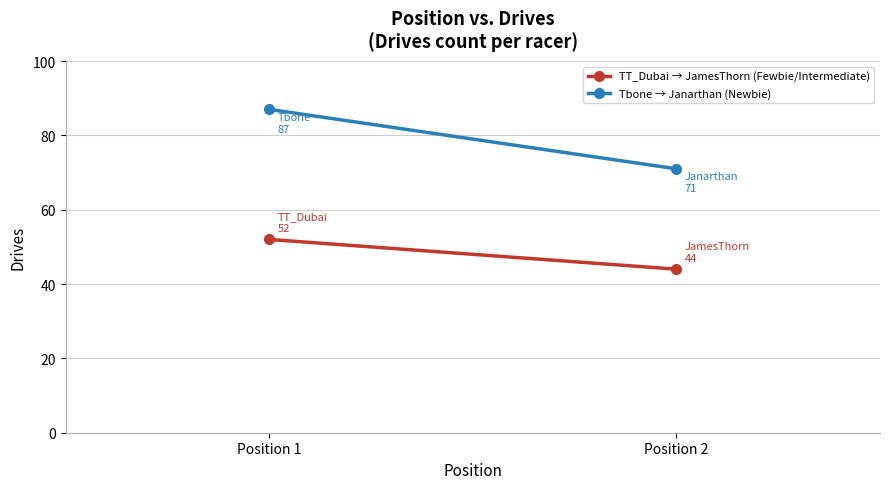

Which series has the largest total across all categories?

Tbone → Janarthan (Newbie)